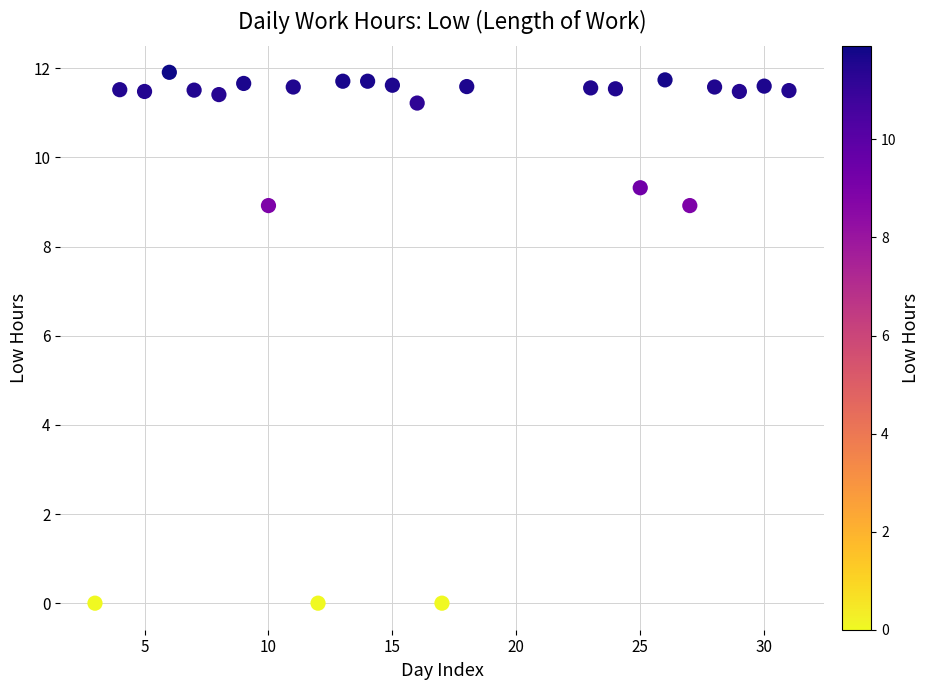

What is the range of X values (max minus min)?

28.0